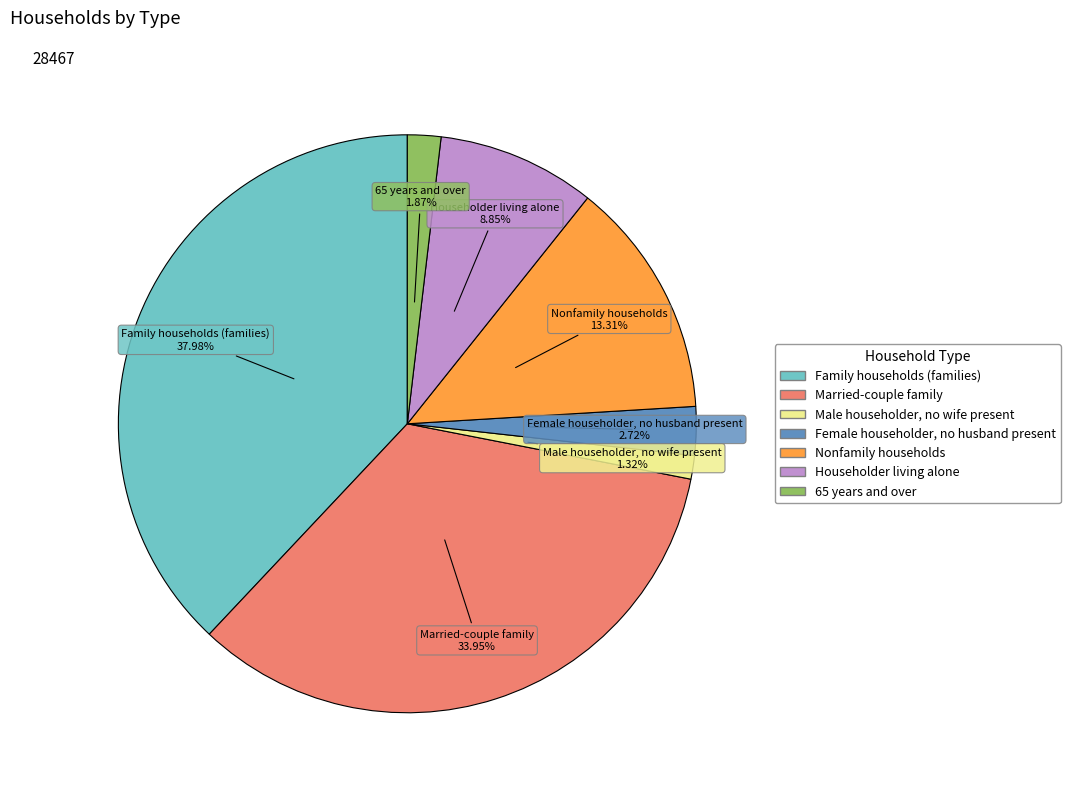

To the nearest percent, what is the average slice percentage?

14%